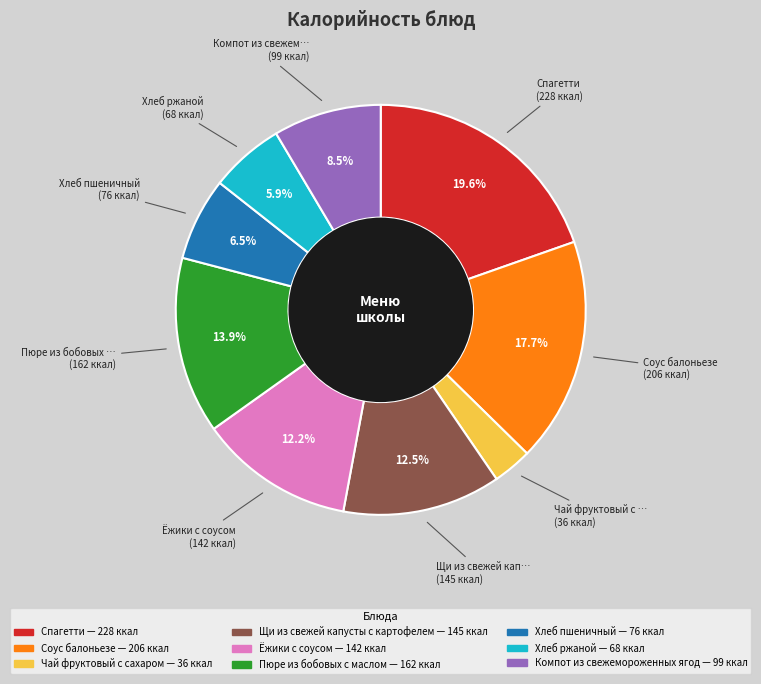

What is the smallest slice in the pie chart?

Чай фруктовый с сахаром